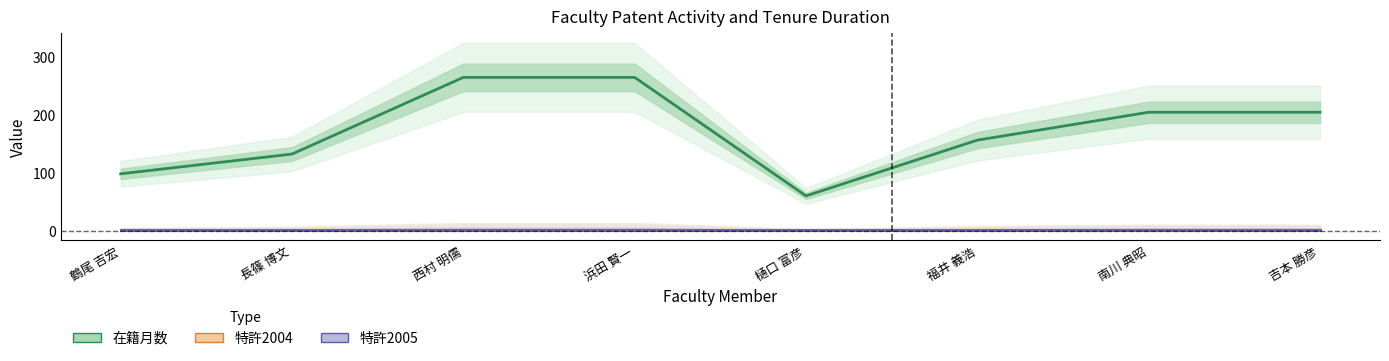

The 在籍月数 series shows 113 at 南川 典昭. True or false?

False